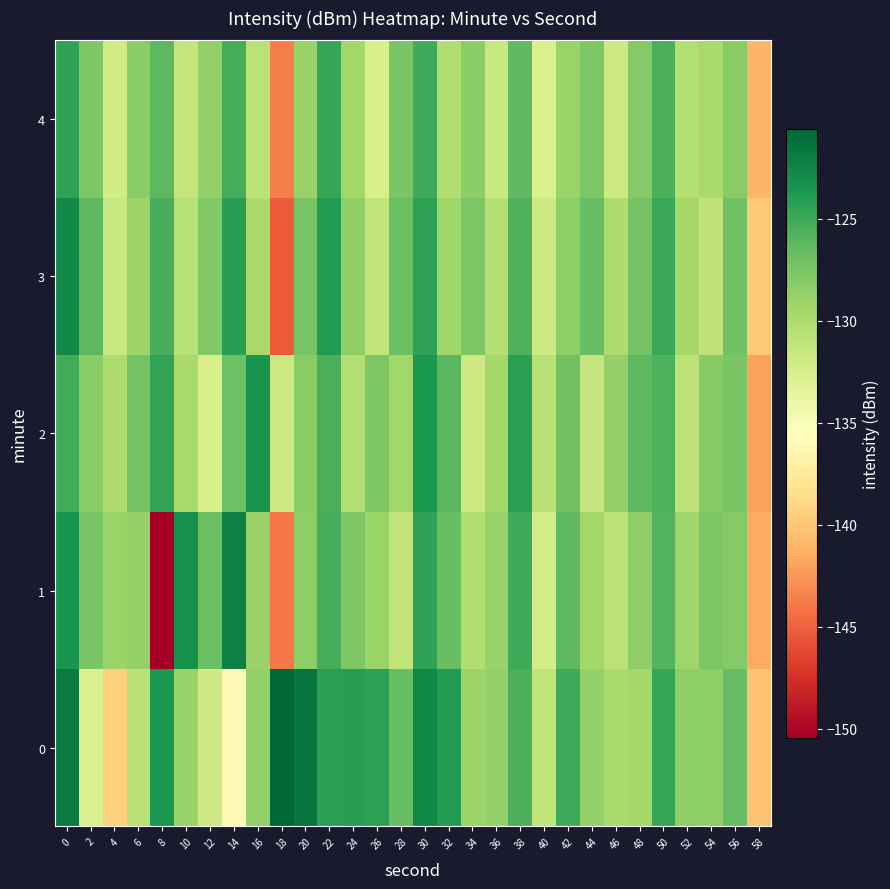

Between 44 and 26, which is larger?

26